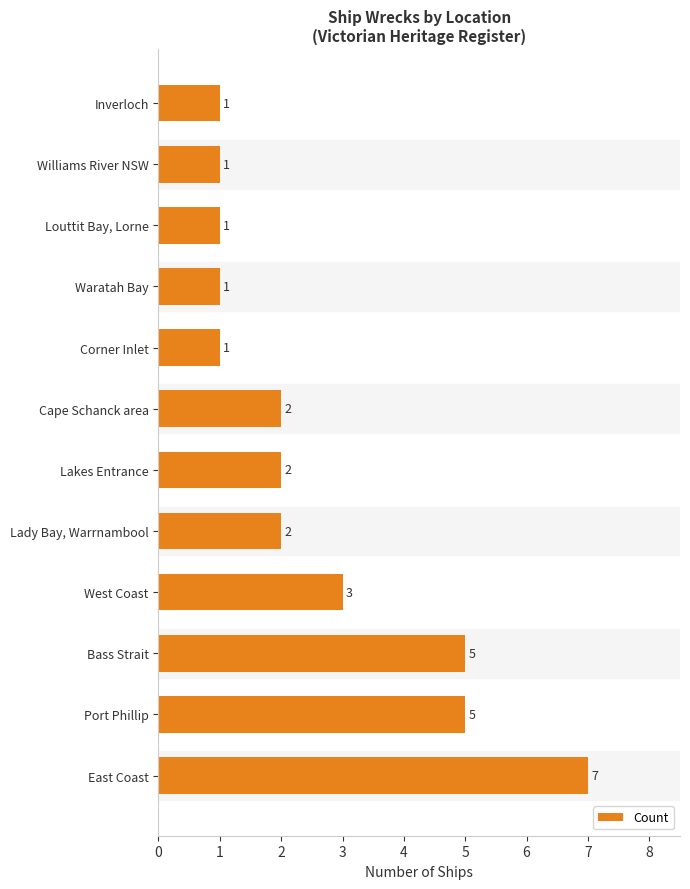

What is the difference between the maximum and minimum values?

6